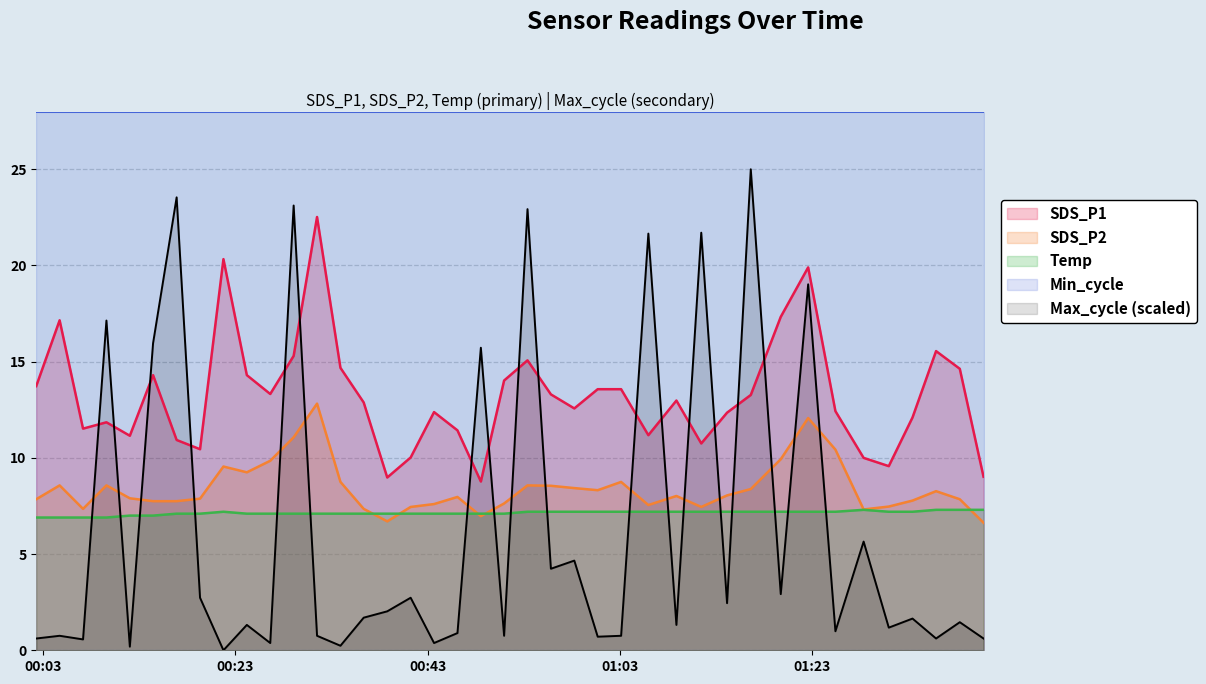

What is the difference between the second highest and second lowest values in the SDS_P1 series?

11.3